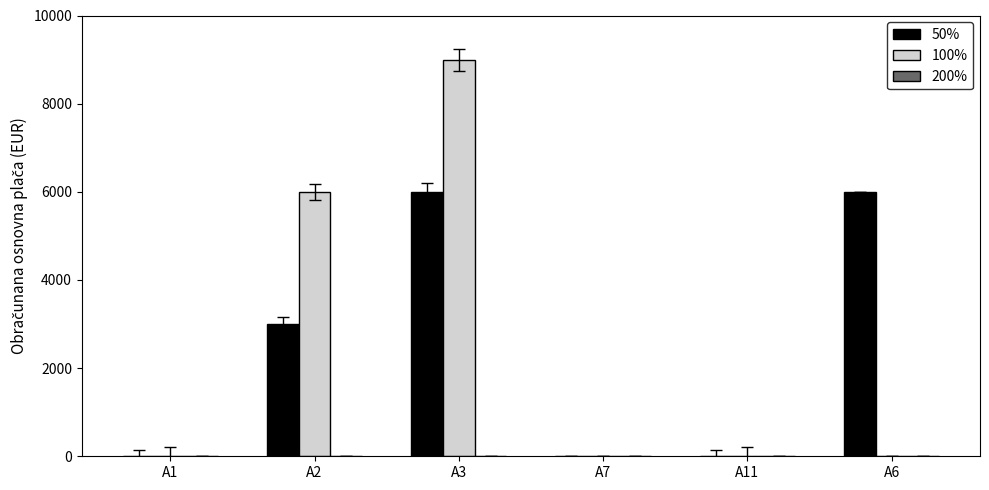

Between A3 and A6, which series saw the biggest shift?

100%